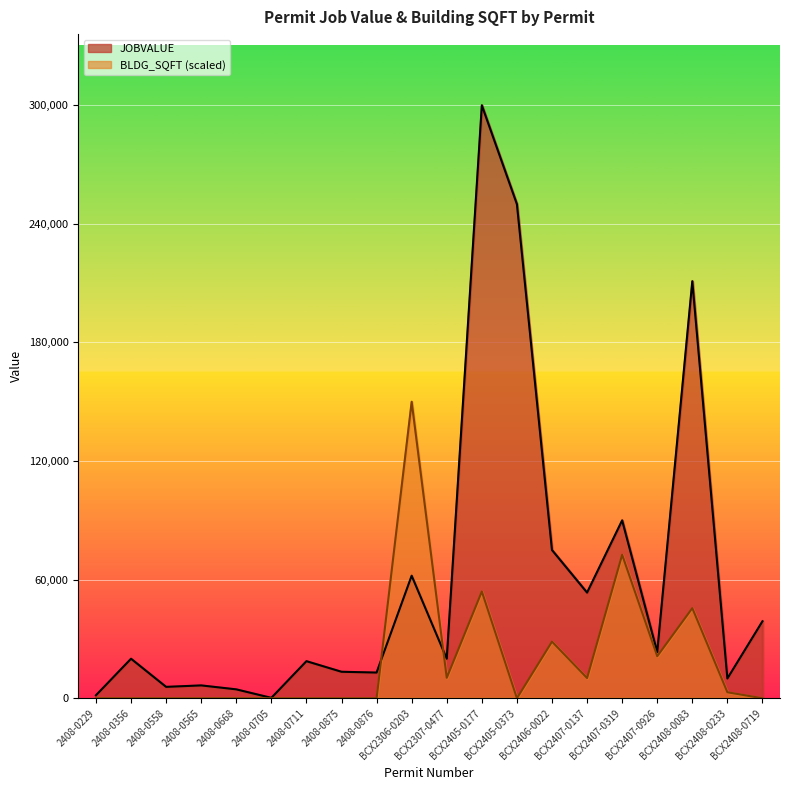

True or false: BLDG_SQFT and JOBVALUE cross at least once.

True